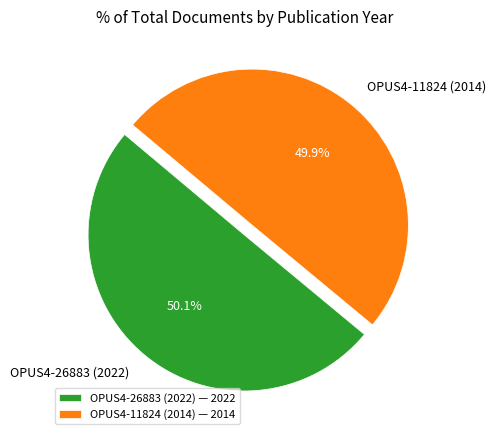

Count the number of slices in the pie.

2